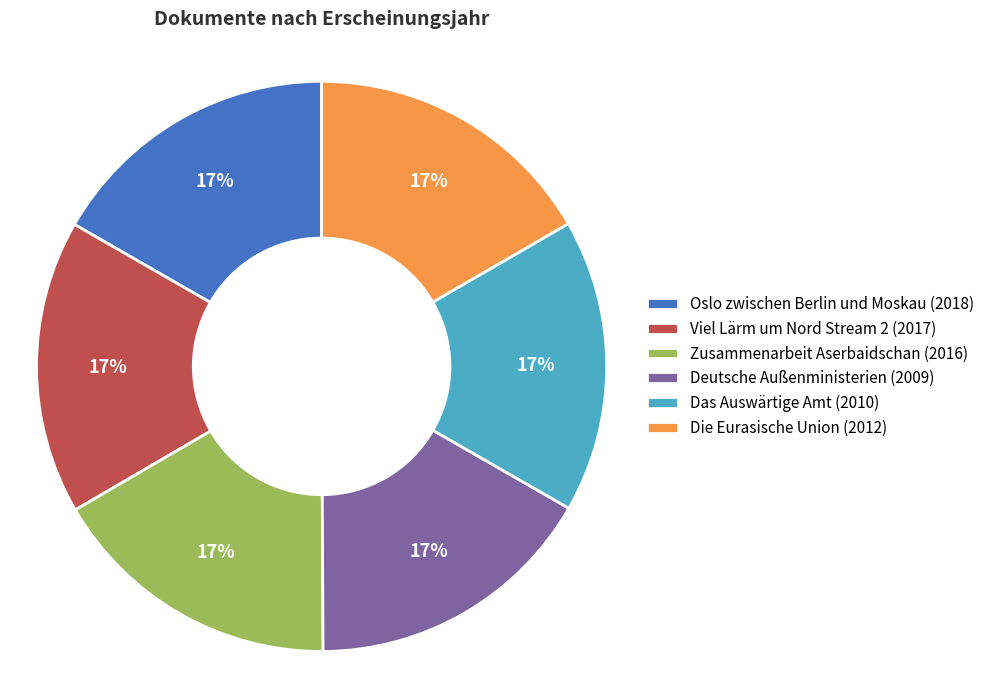

Do Das Auswärtige Amt (2010) and Deutsche Außenministerien (2009) together represent more than half of the pie?

No